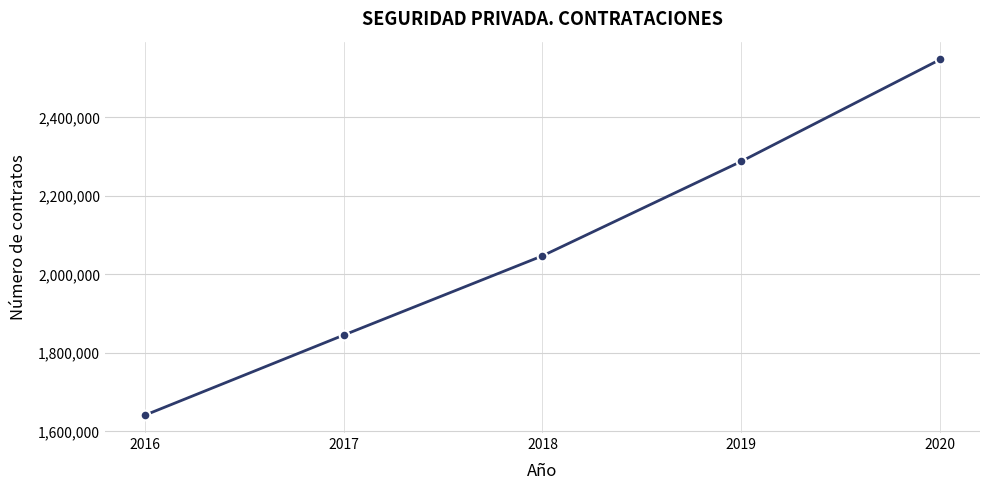

Is it true that the value at 2016 is 991169?

False